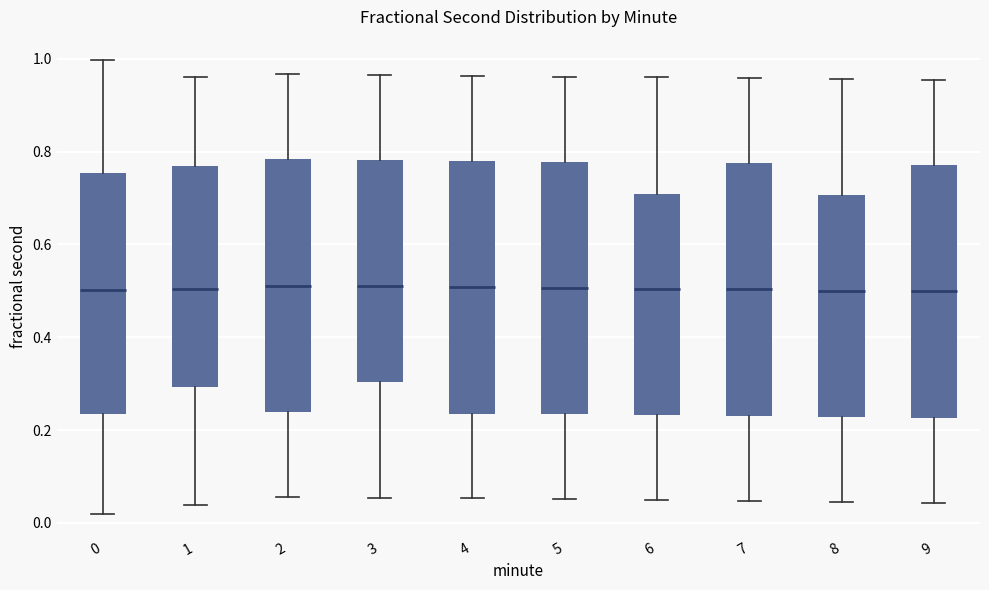

Reading left to right, transcribe this box plot: for each box, give where its median line is, the range the box spans, and where its two whiskers end, as read against the y-axis. The values are not printed on the chart, so give them approximately, as read against the axis.

0: median 0.50, box 0.24 to 0.76, whiskers 0.02 to 1.00
1: median 0.50, box 0.30 to 0.76, whiskers 0.04 to 0.96
2: median 0.52, box 0.24 to 0.78, whiskers 0.06 to 0.96
3: median 0.50, box 0.30 to 0.78, whiskers 0.06 to 0.96
4: median 0.50, box 0.24 to 0.78, whiskers 0.06 to 0.96
5: median 0.50, box 0.24 to 0.78, whiskers 0.06 to 0.96
6: median 0.50, box 0.24 to 0.70, whiskers 0.04 to 0.96
7: median 0.50, box 0.24 to 0.78, whiskers 0.04 to 0.96
8: median 0.50, box 0.22 to 0.70, whiskers 0.04 to 0.96
9: median 0.50, box 0.22 to 0.78, whiskers 0.04 to 0.96